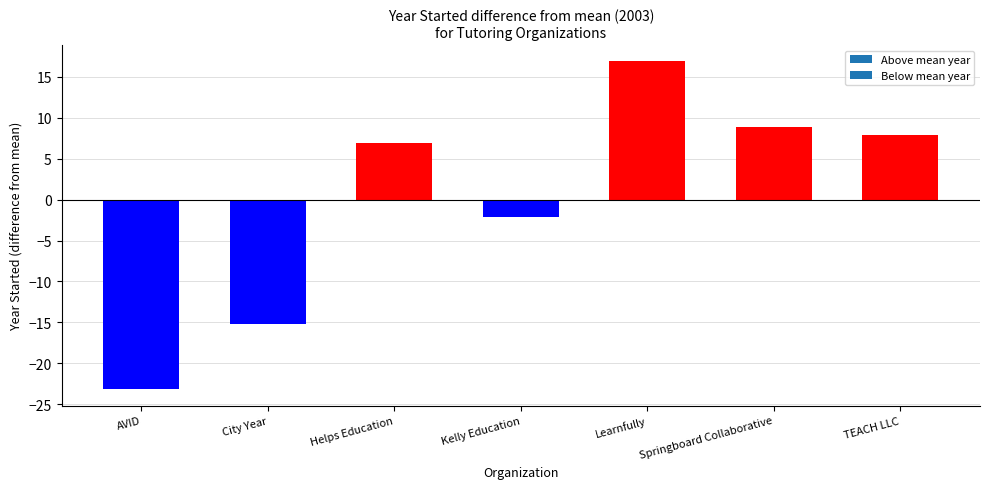

What is the sum of the values at Helps Education and Kelly Education?

4.7